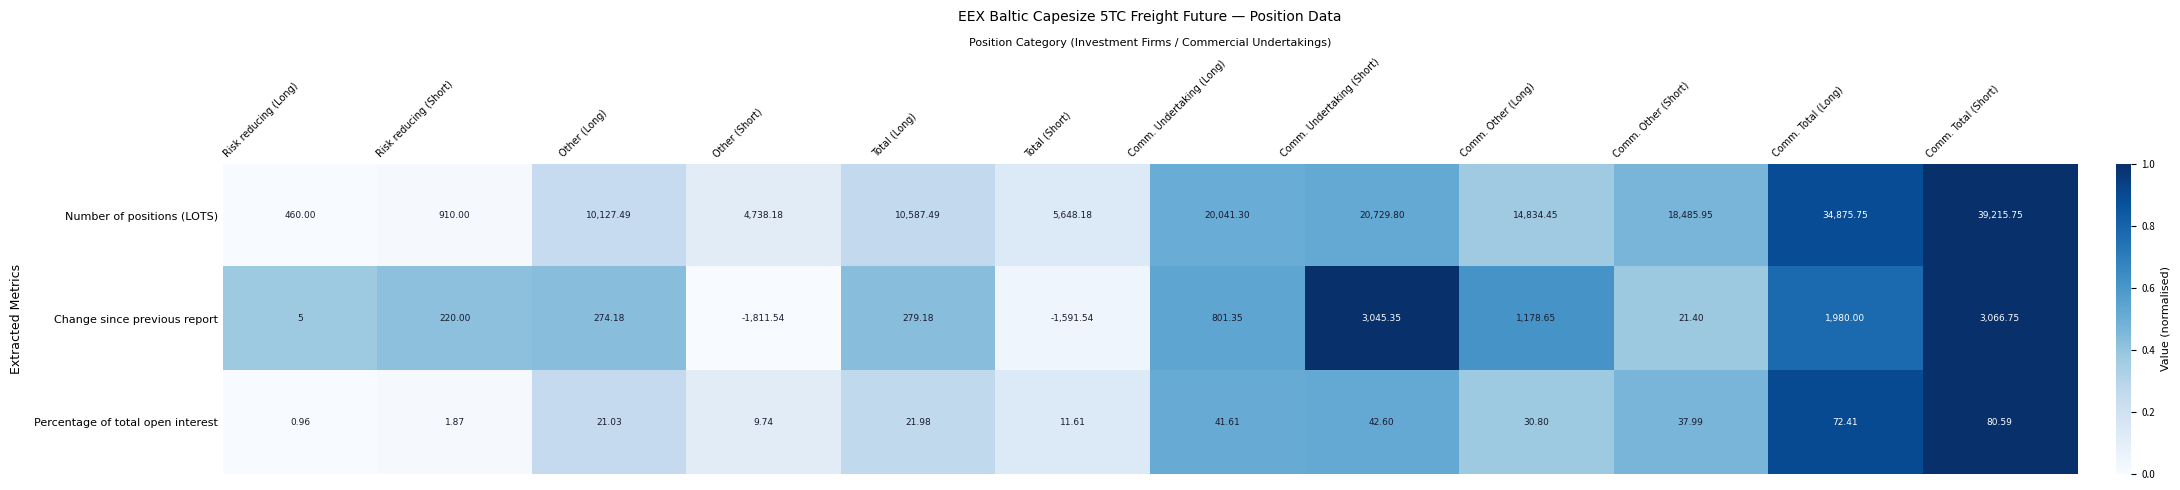

List the labels in order of Change since previous report value, largest first.

Comm. Total (Short), Comm. Undertaking (Short), Comm. Total (Long), Comm. Other (Long), Comm. Undertaking (Long), Total (Long), Other (Long), Risk reducing (Short), Comm. Other (Short), Risk reducing (Long), Total (Short), Other (Short)